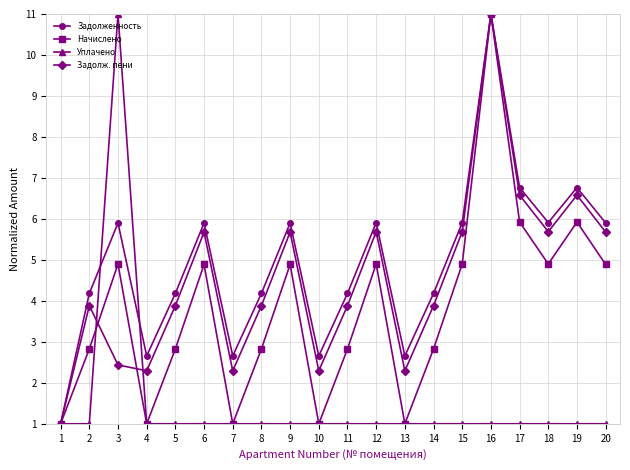

True or false: Задолженность has more than 1 points higher than both neighbors.

True